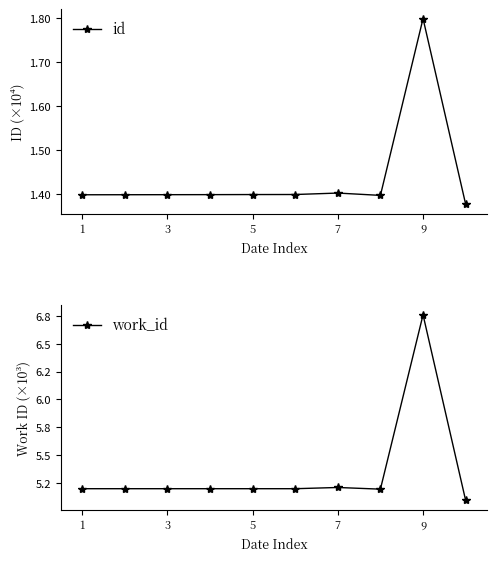

What is the difference between the id values at 5 and 1?

6